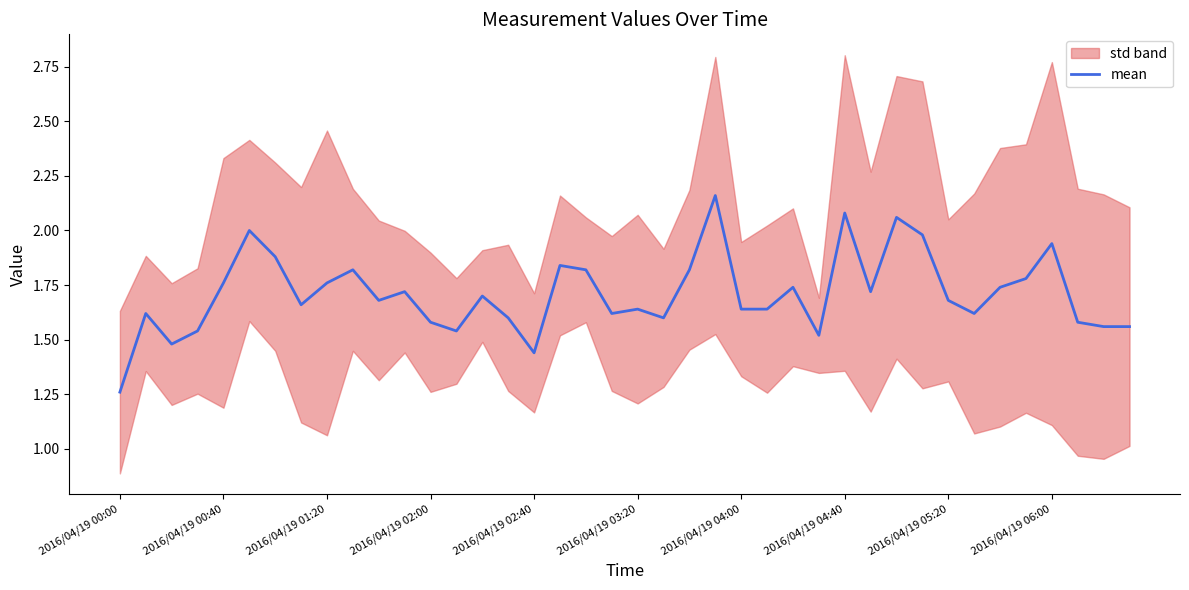

True or false: the data has more than 0 interior local peaks.

True